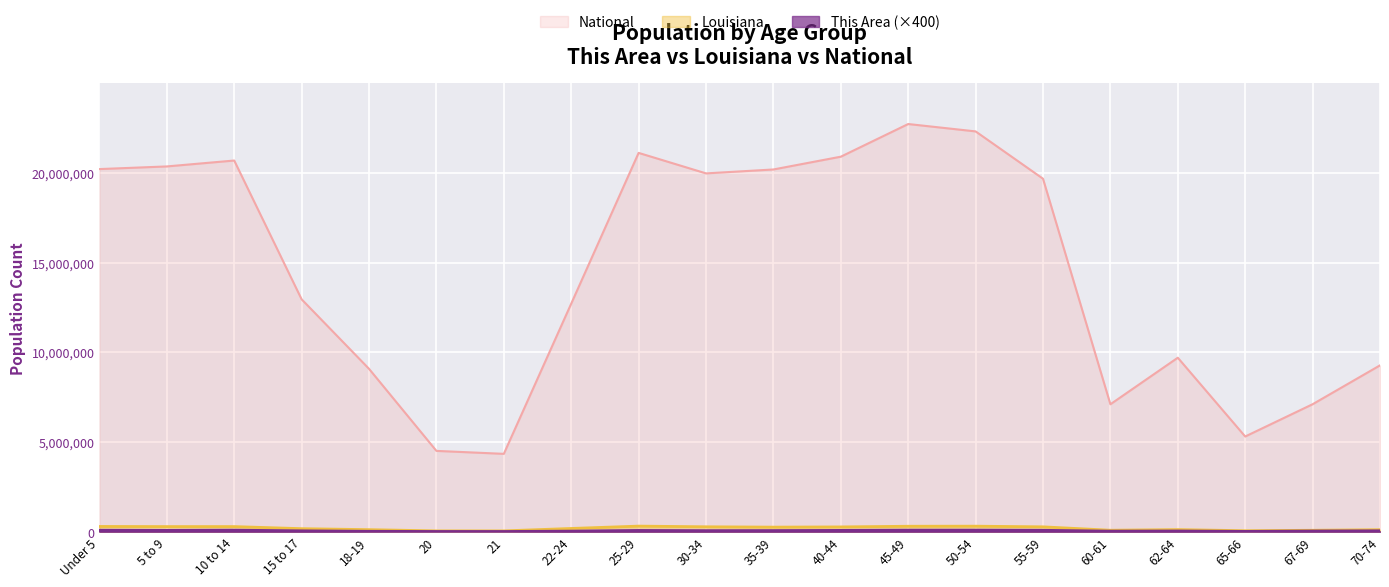

At which category is the sum across all series the highest?

45-49